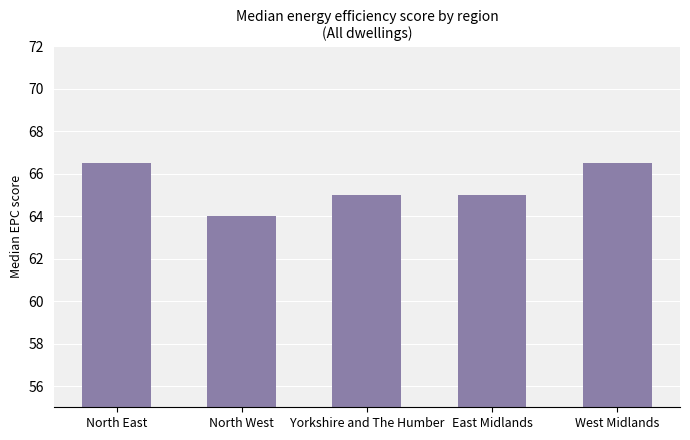

Which has a higher value, East Midlands or West Midlands?

West Midlands